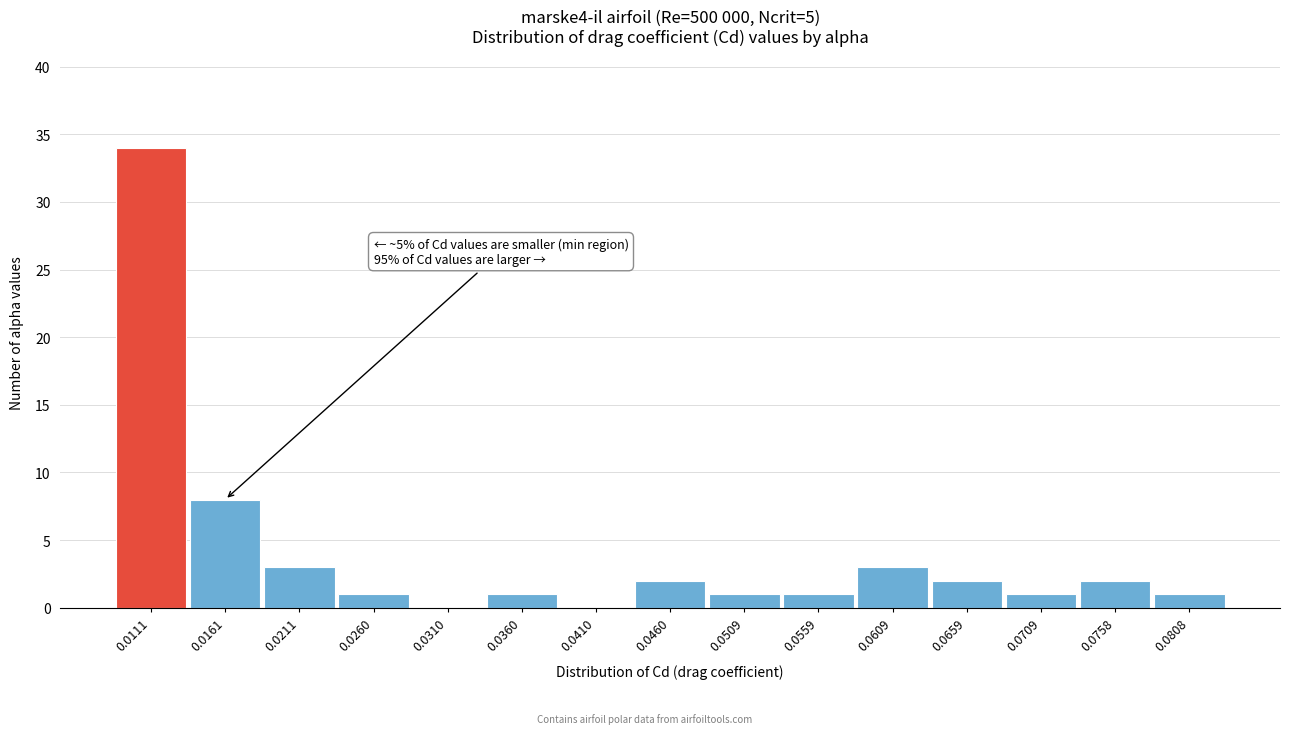

Reading right to left, extract all data points from this chart.

0.0808=1	0.0758=2	0.0709=1	0.0659=2	0.0609=3	0.0559=1	0.0509=1	0.0460=2	0.0410=0	0.0360=1	0.0310=0	0.0260=1	0.0211=3	0.0161=8	0.0111=34